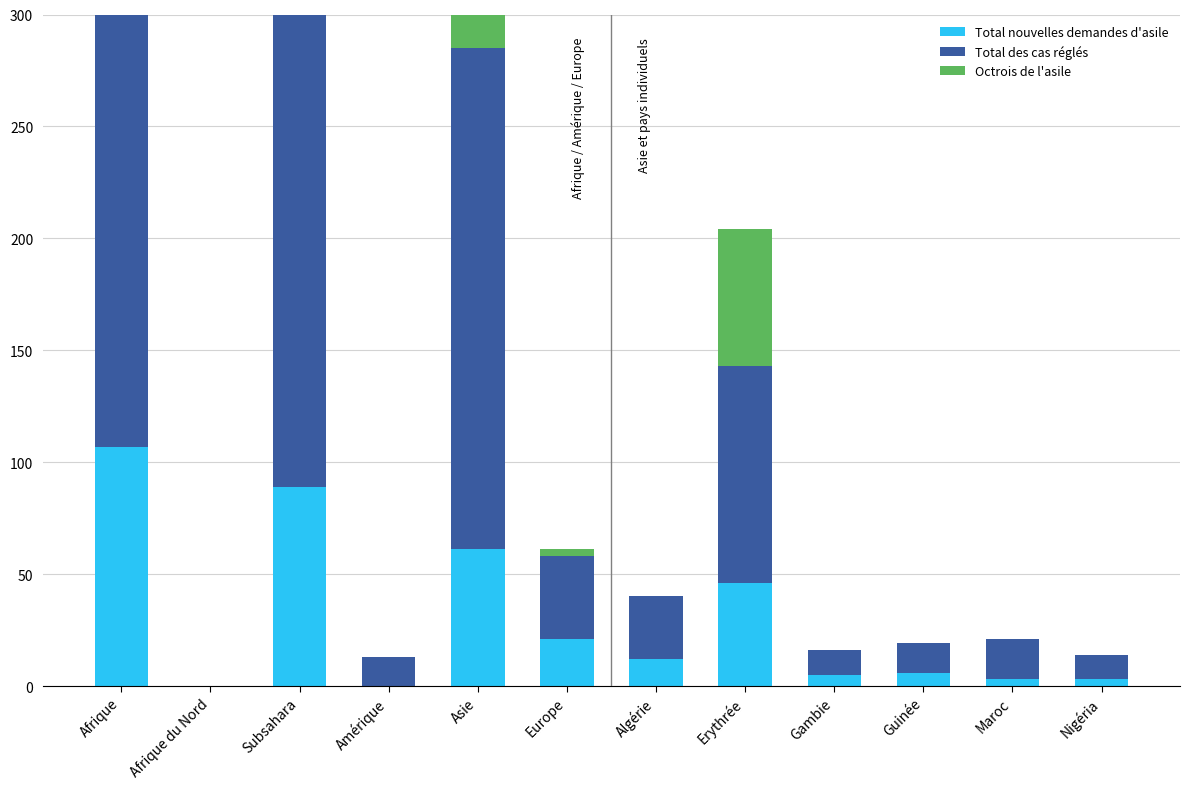

Reading left to right, extract all data points from this chart.

Total nouvelles demandes d'asile: 107	0	89	0	61	21	12	46	5	6	3	3
Total des cas réglés: 269	0	211	13	224	37	28	97	11	13	18	11
Octrois de l'asile: 79	0	79	0	54	3	0	61	0	0	0	0